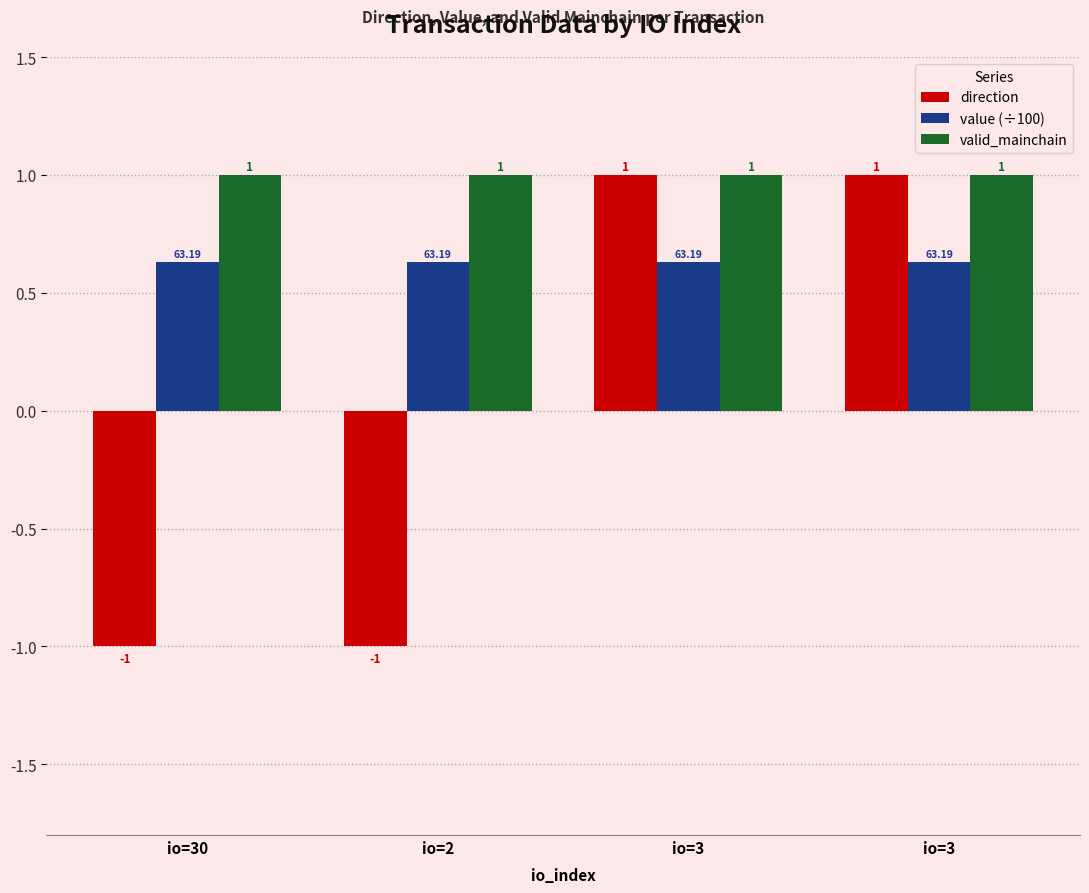

How many categories are shown in the chart?

4